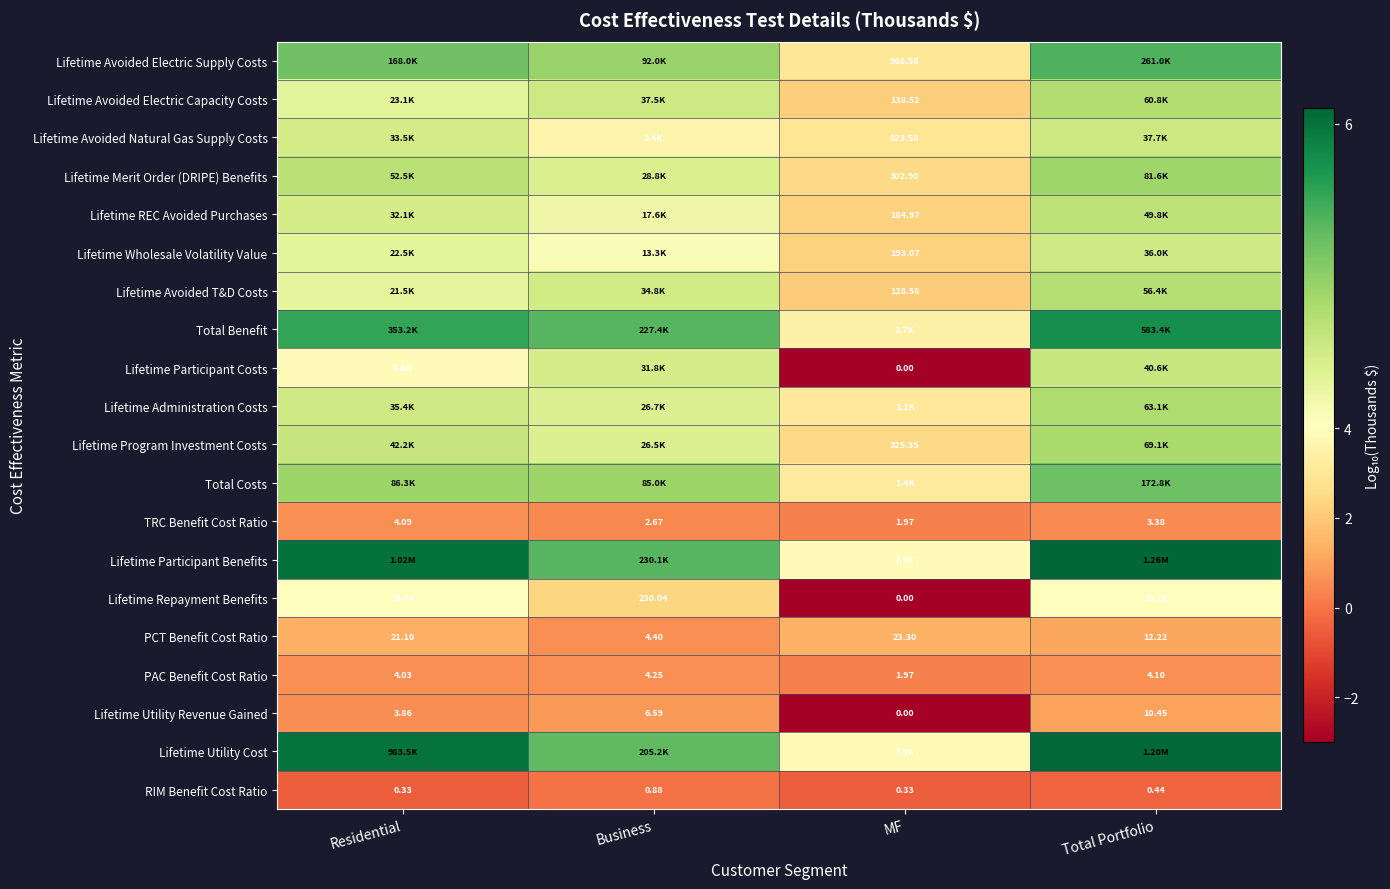

Which category has the highest value in the PCT Benefit Cost Ratio series?

MF